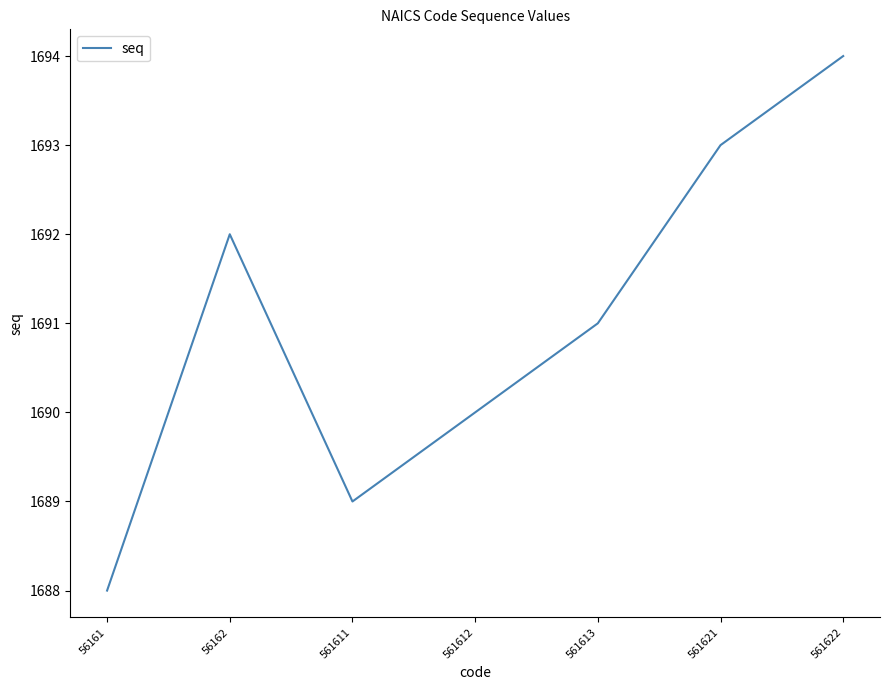

Count the values in the range 1689 to 1693.

5